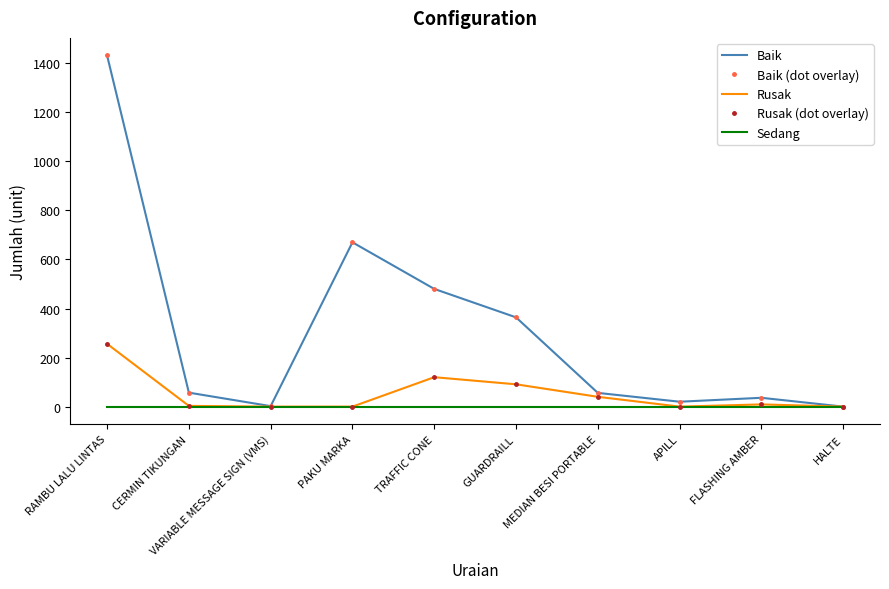

How many values in the Rusak series are below 9?

5